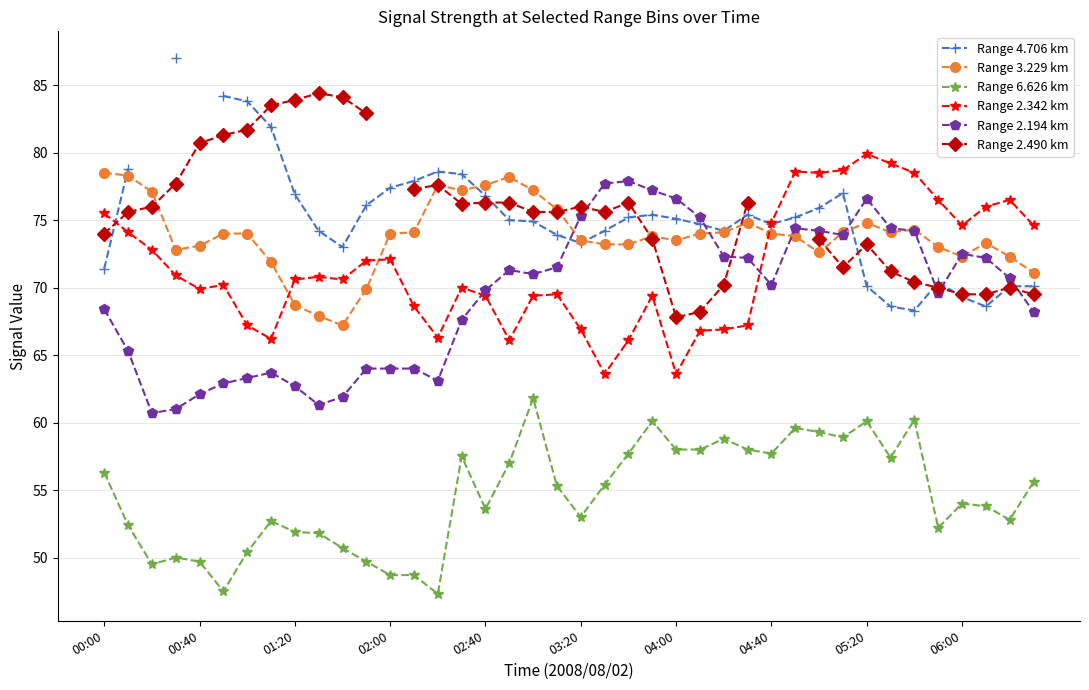

True or false: Range 2.194 km has more than 1 points higher than both neighbors.

True